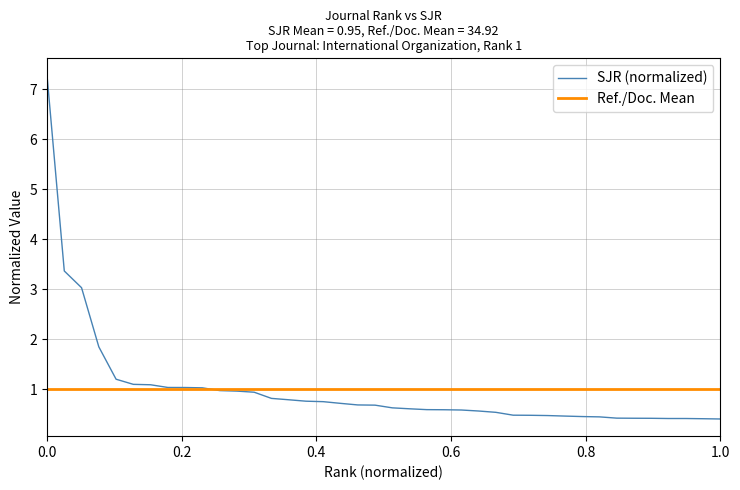

True or false: the data shows 0.7 at 32.

False